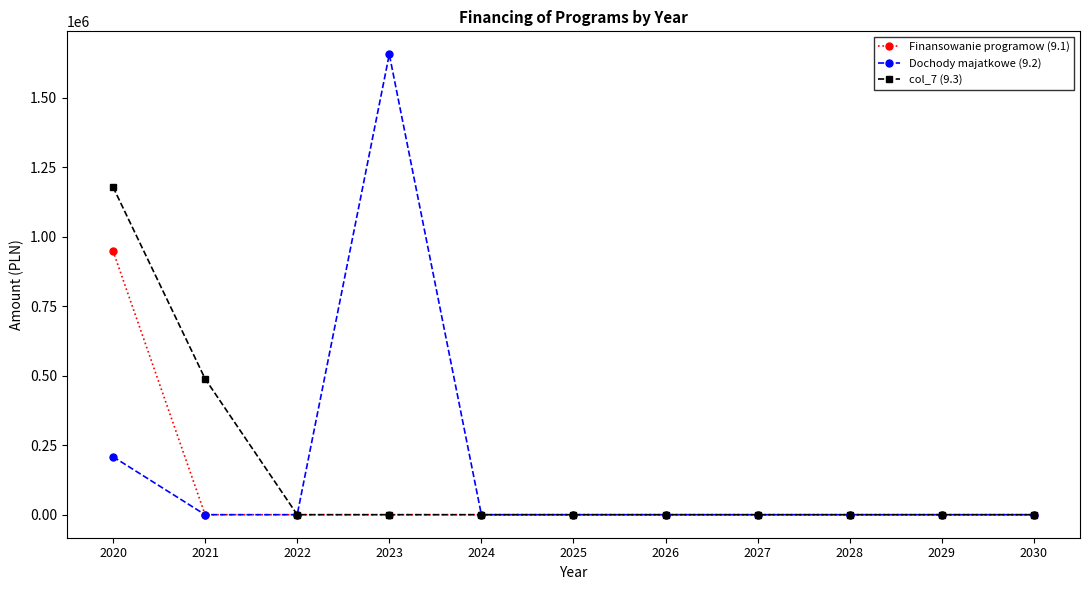

The value of col_7 (9.3) at 2030 is 537875.5. True or false?

False